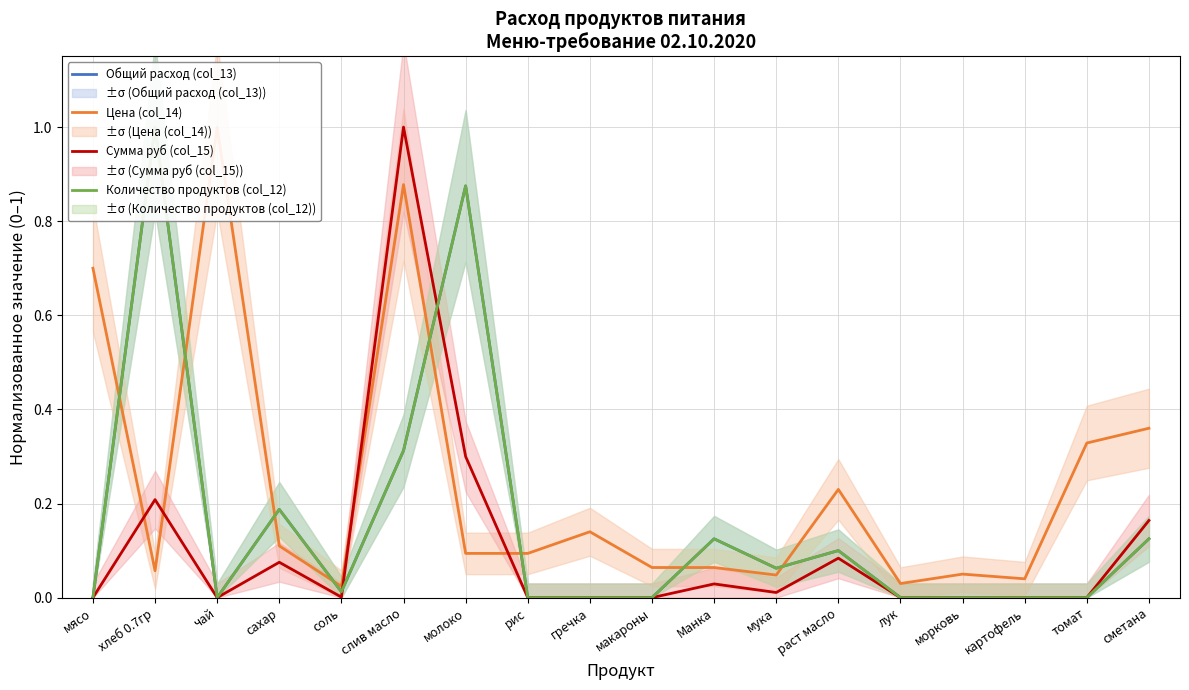

True or false: Сумма руб (col_15) has a value of 0.0 at гречка.

True